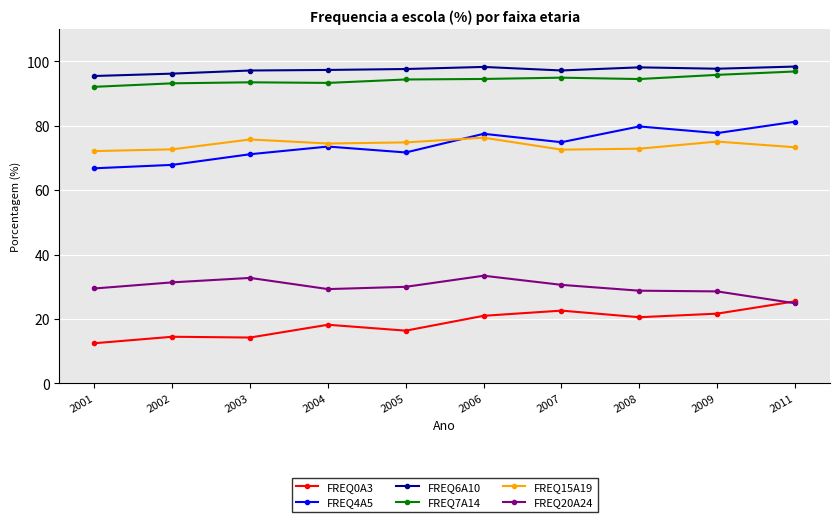

How many lines are shown in the chart?

6